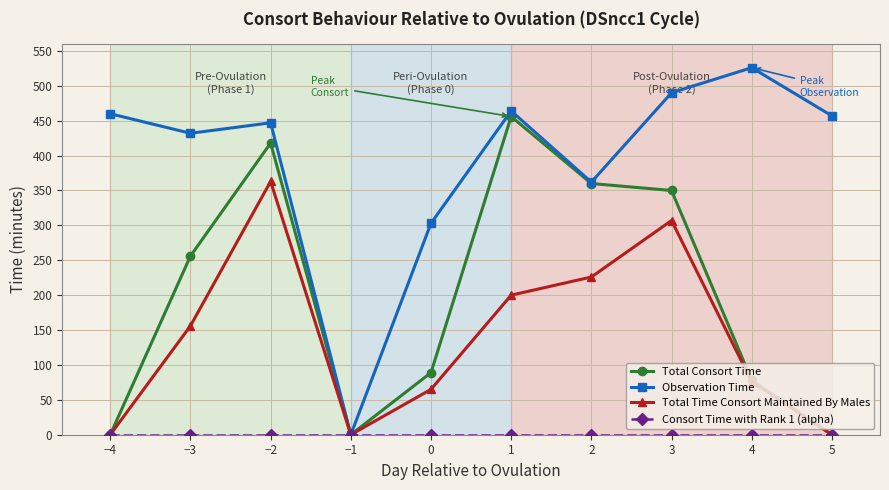

True or false: Total Time Consort Maintained By Males has more than 1 points higher than both neighbors.

True